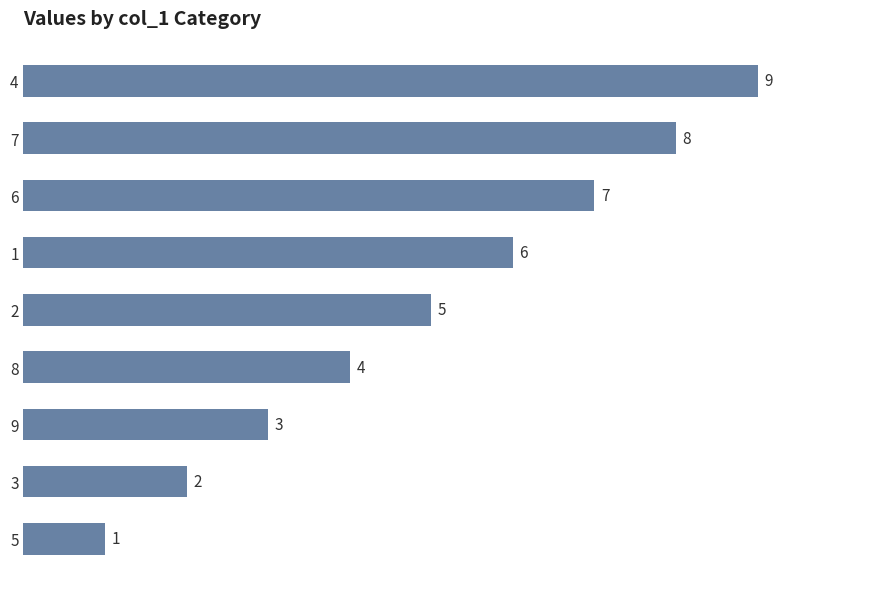

What is the average value?

5